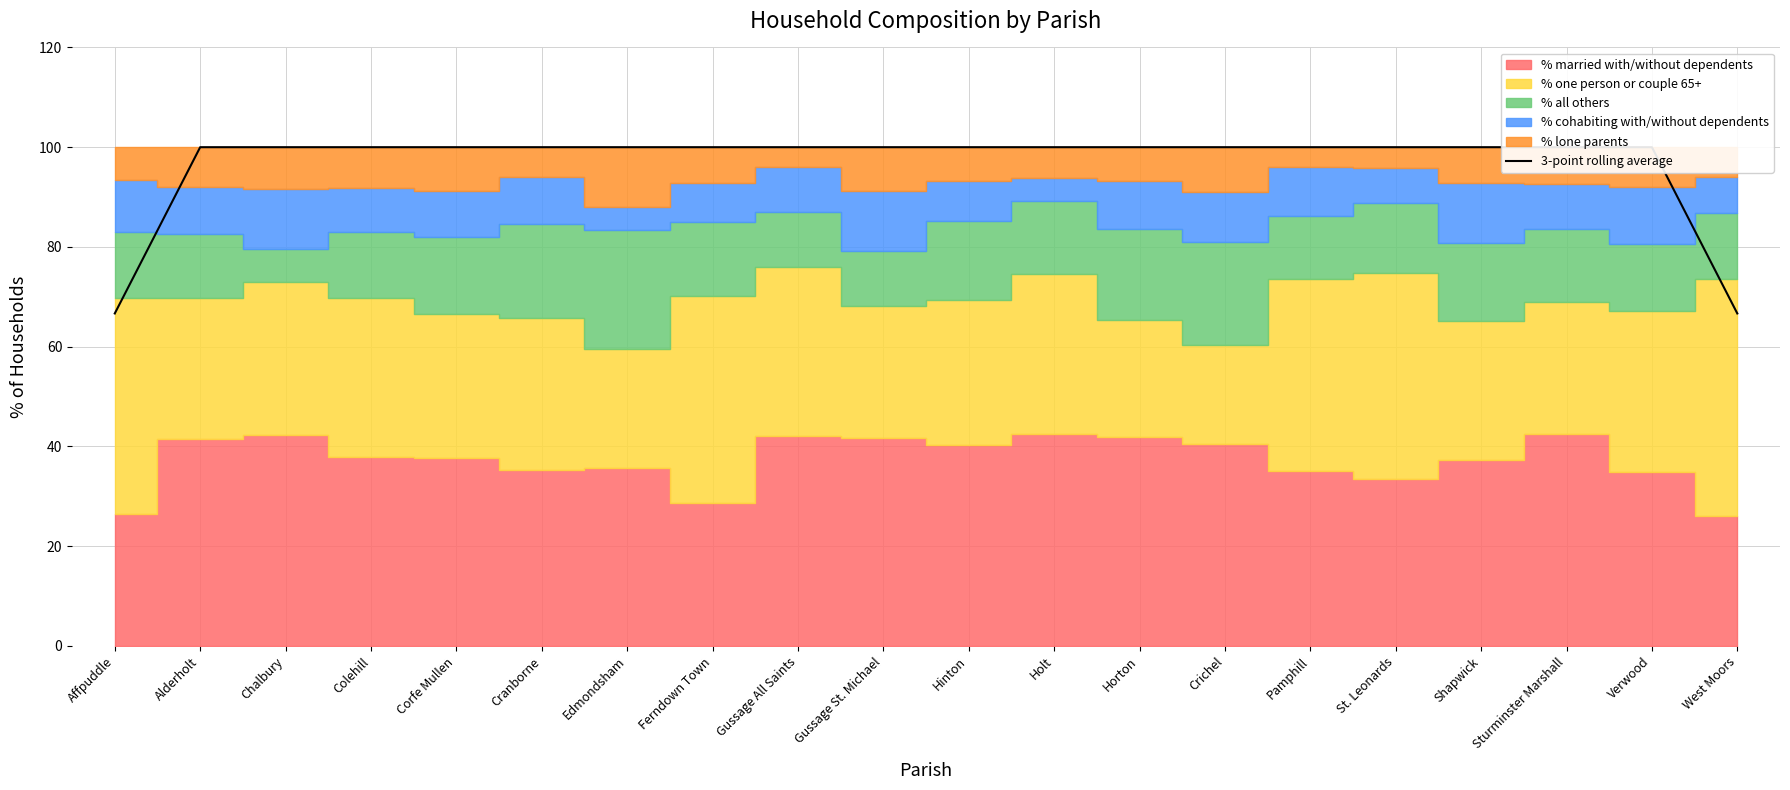

The value at Colehill is 21.1. True or false?

False